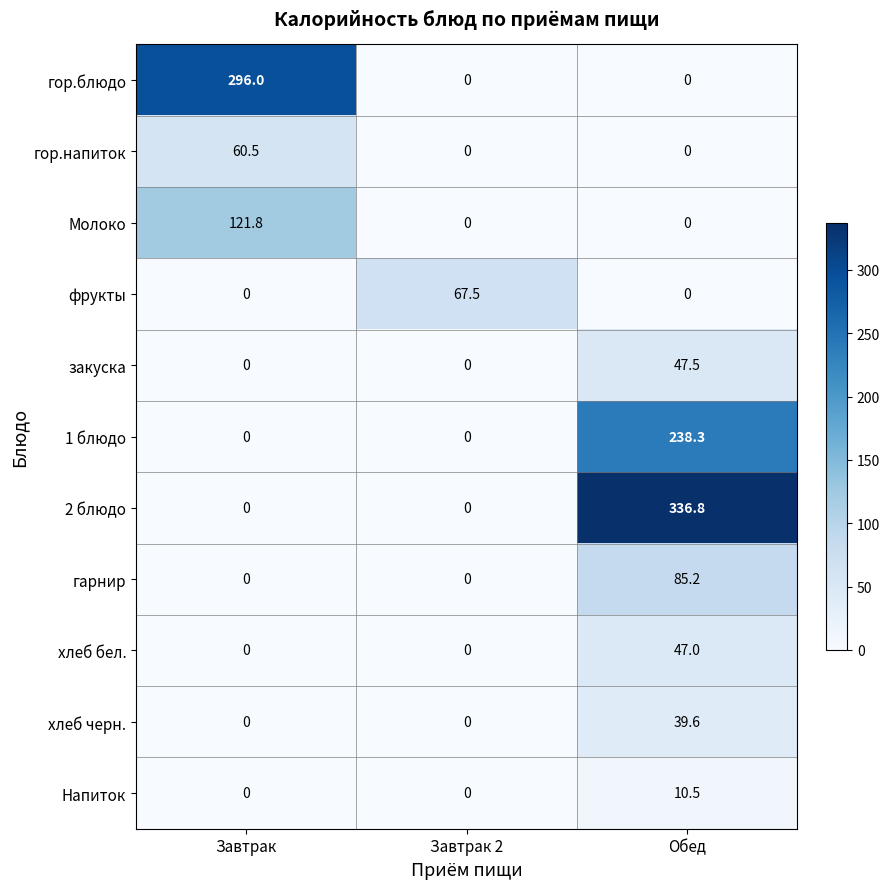

True or false: хлеб черн. has a value of 0.0 at Завтрак.

True